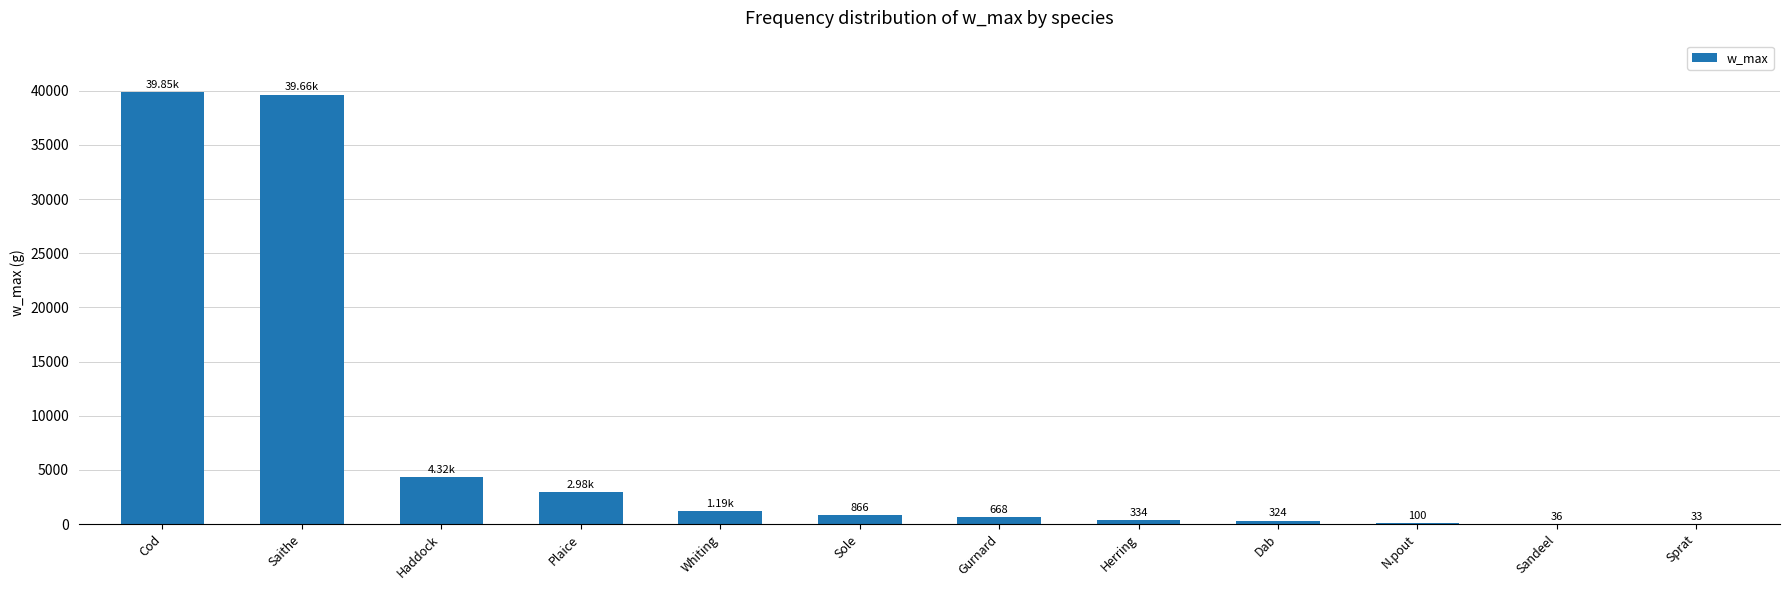

Which has a higher value, Whiting or Sole?

Whiting